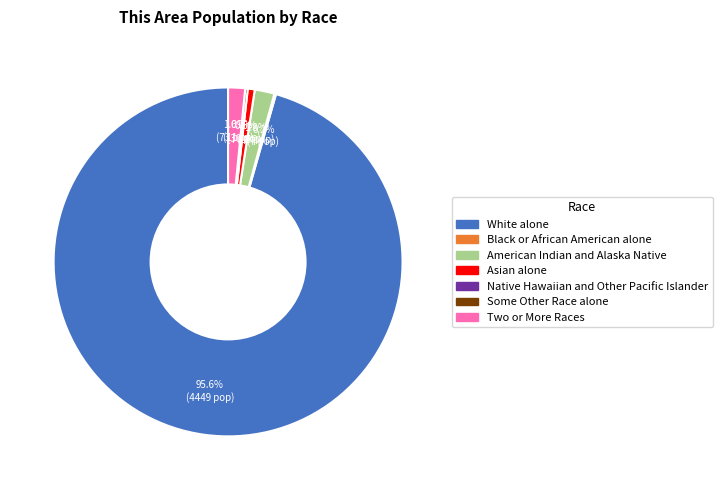

Is there any slice that represents more than half of the pie?

Yes